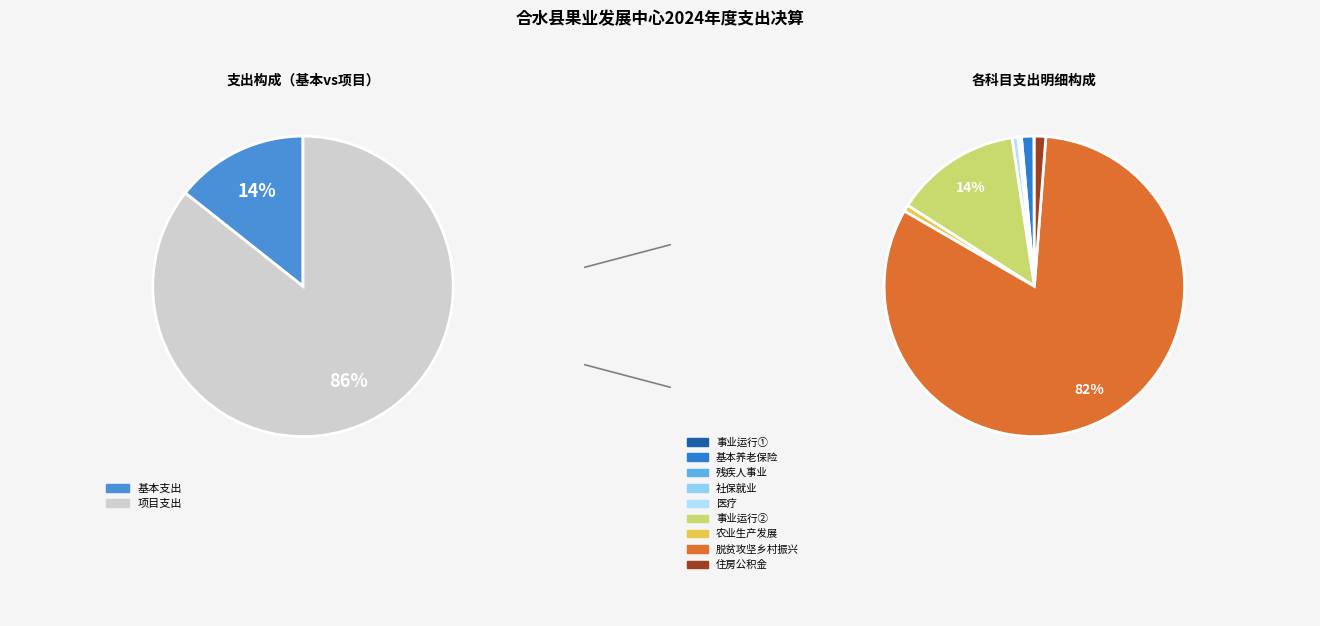

What percentage do 事业单位医疗 and 机关事业单位基本养老保险缴费支出 together represent?

2.0%